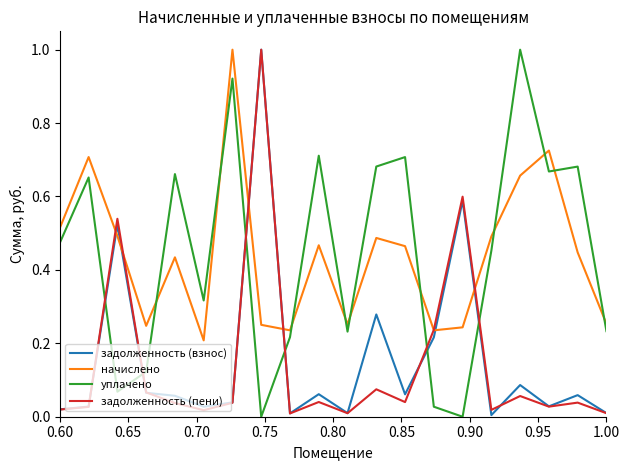

What is the sum of all задолженность (взнос) values?

3.2